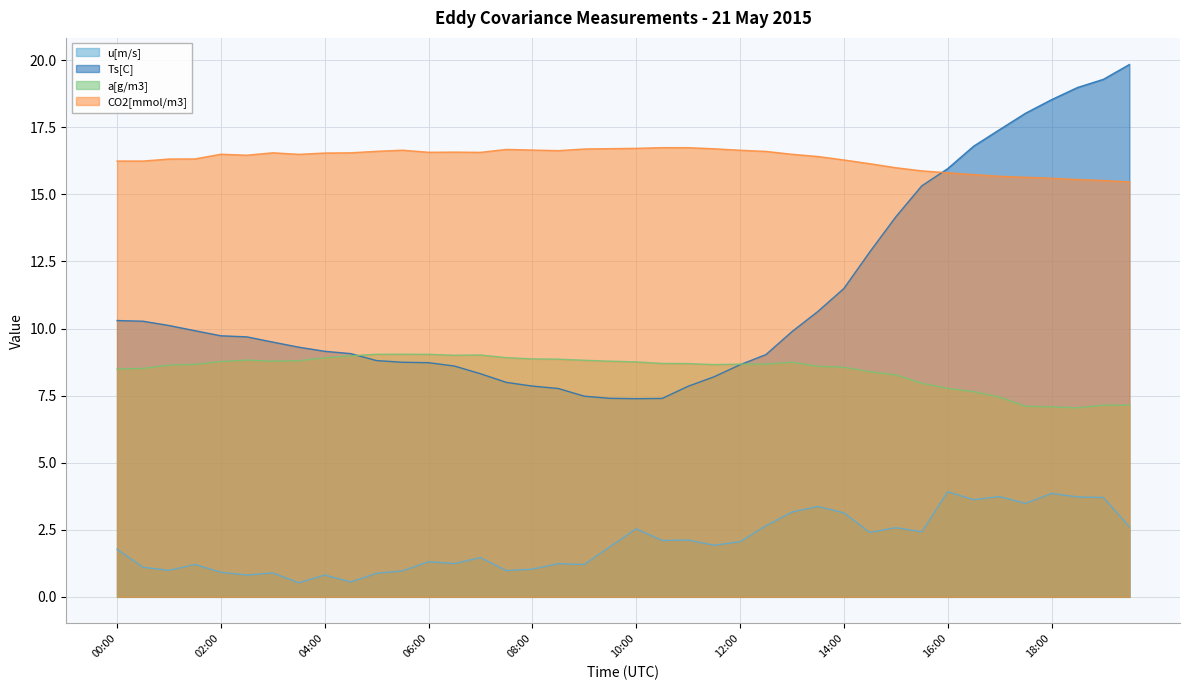

Which category has the lowest value in the Ts[C] series?

10:00